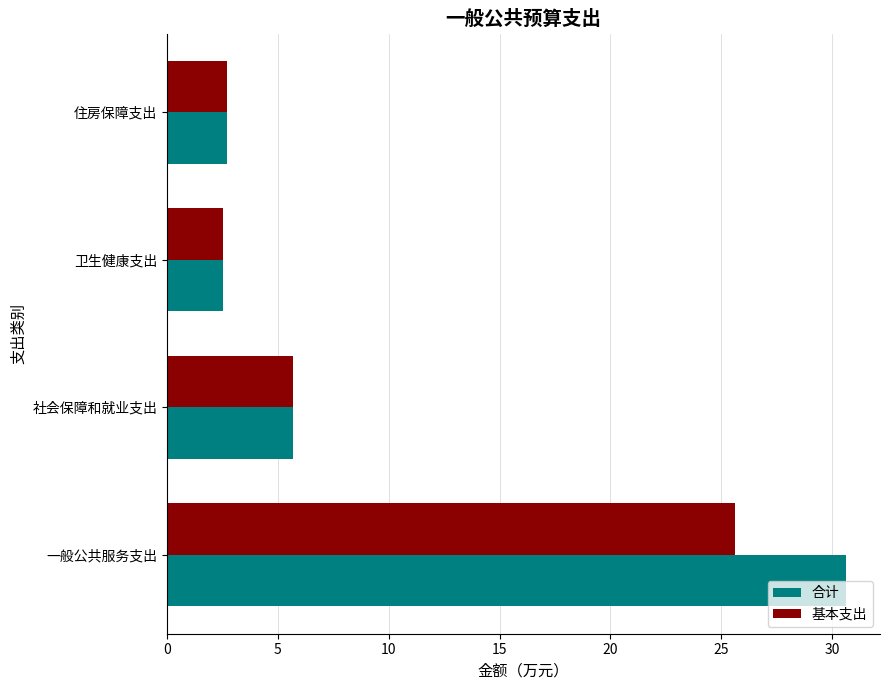

What is the maximum value for 基本支出?

25.6